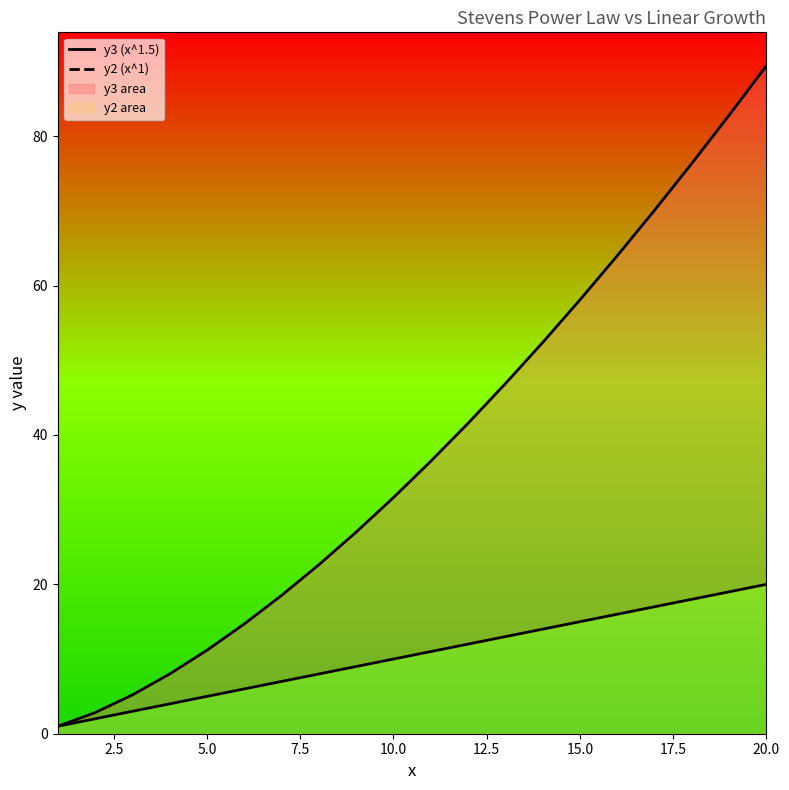

Which series has the largest total across all categories?

y3 (x^1.5)